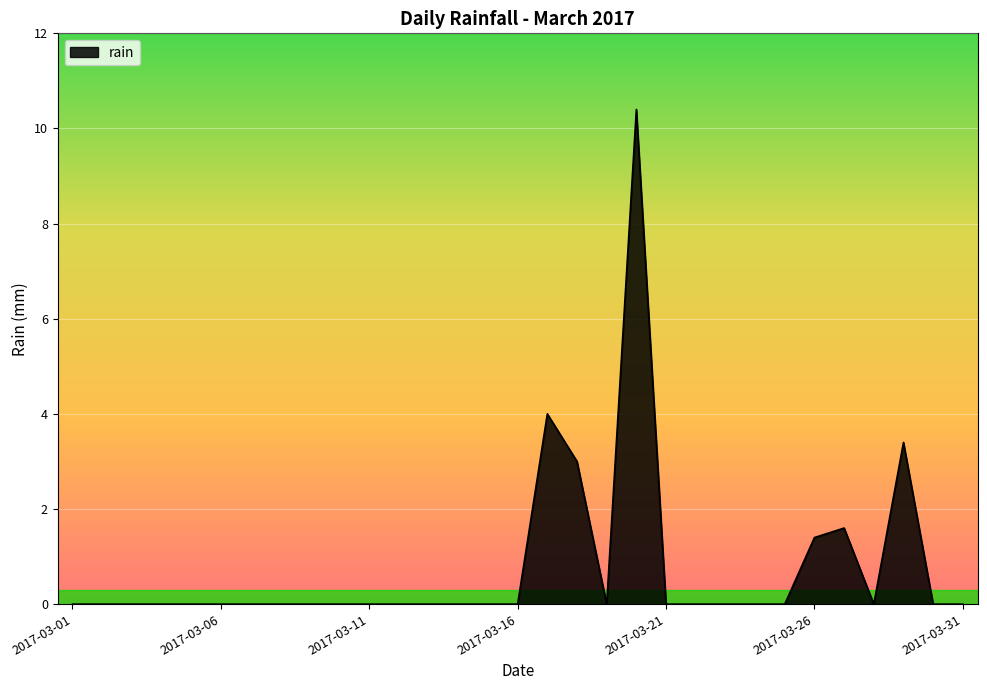

What is the maximum value shown in the chart?

10.4